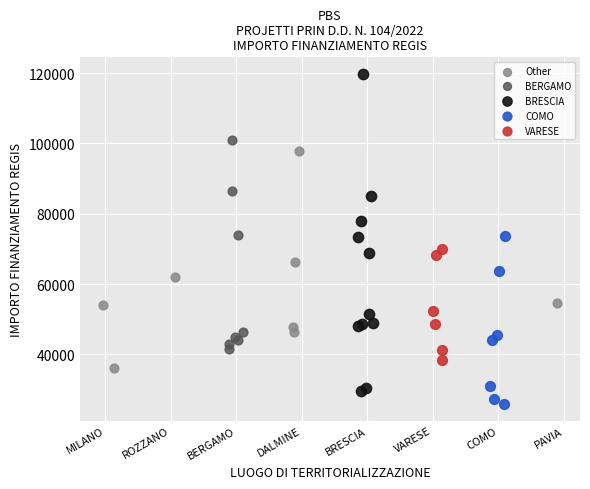

Which series has the largest Y range (max minus min)?

BRESCIA